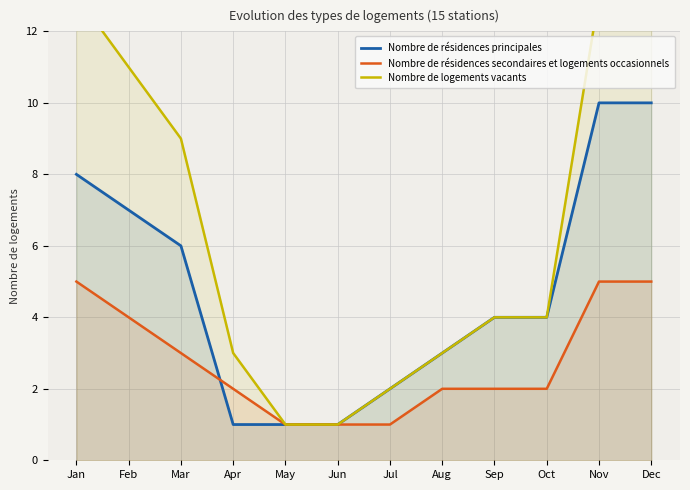

The value of Nombre de logements vacants at Apr is 3. True or false?

True